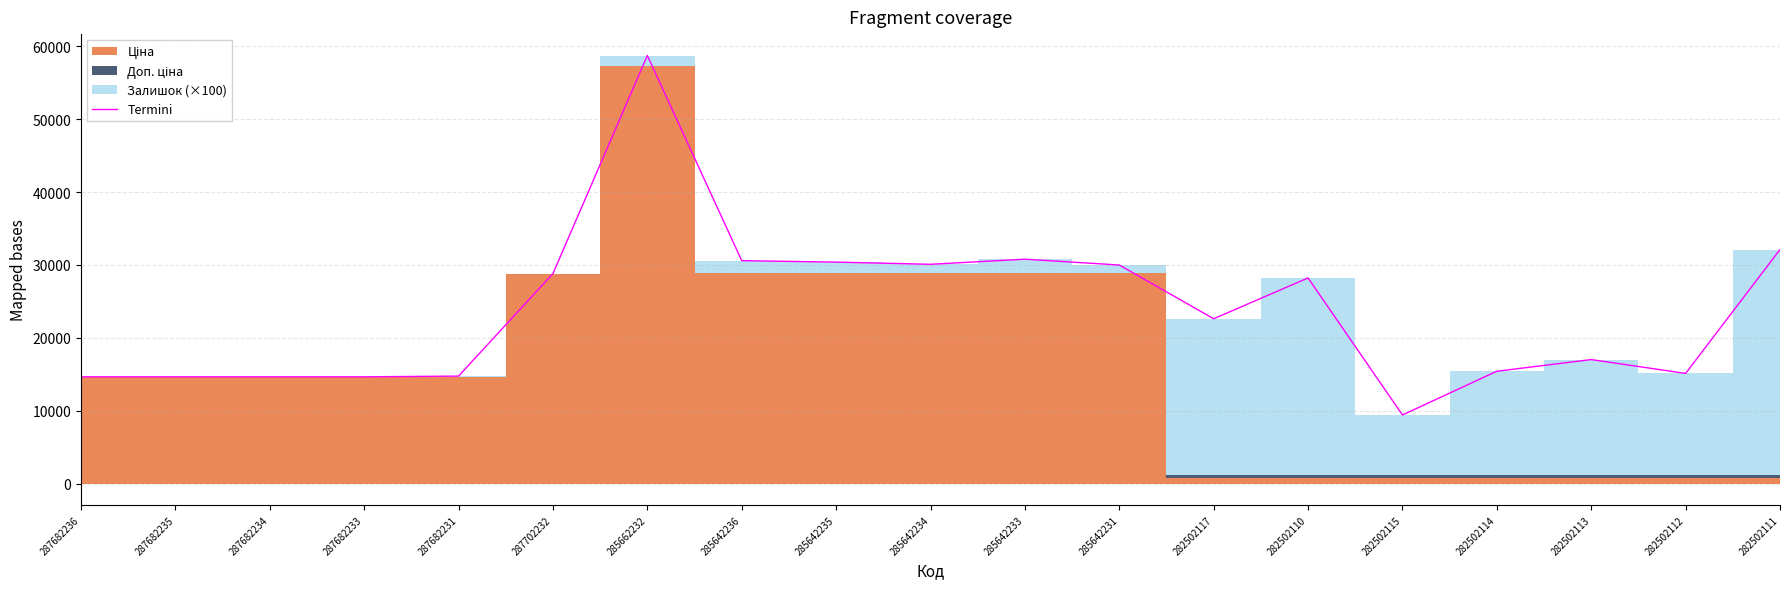

How many interior local valleys (lower than both neighbors) does the data have?

4